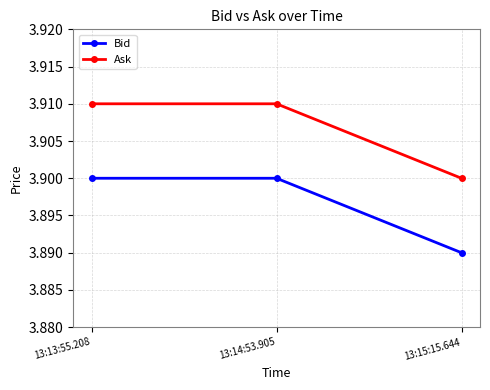

What is the sum of the Bid values at 13:14:53.905 and 13:13:55.208?

7.8